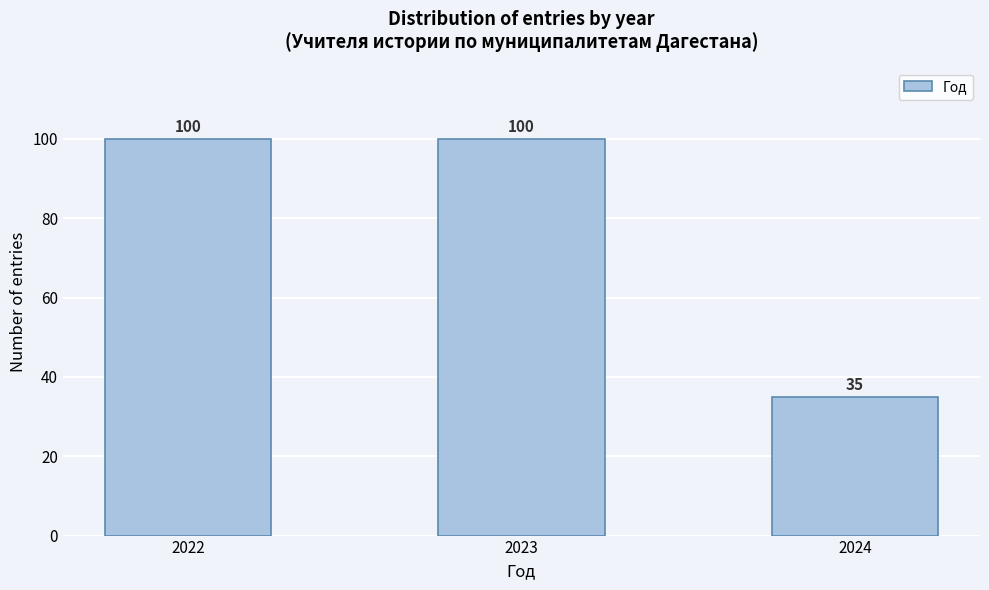

Reading left to right, extract all data points from this chart.

2022=100	2023=100	2024=35